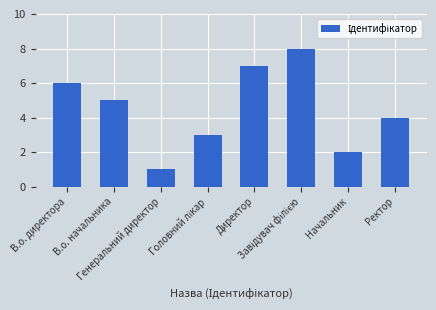

What is the difference between the maximum and minimum values?

7